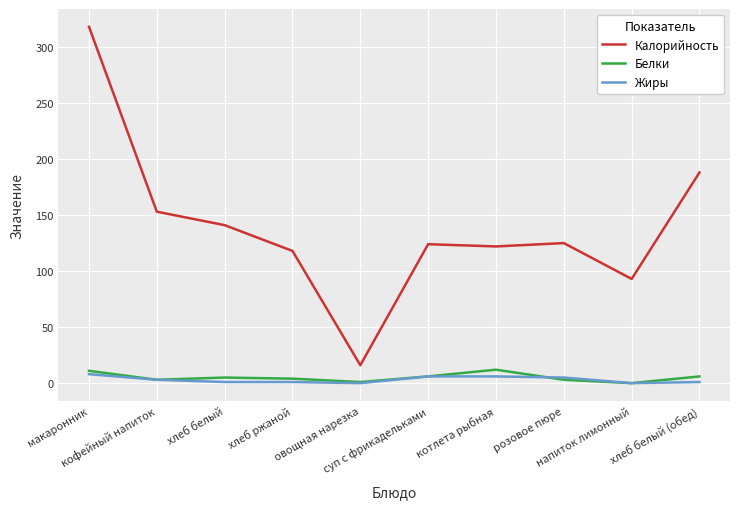

The Калорийность series shows 136 at макаронник. True or false?

False